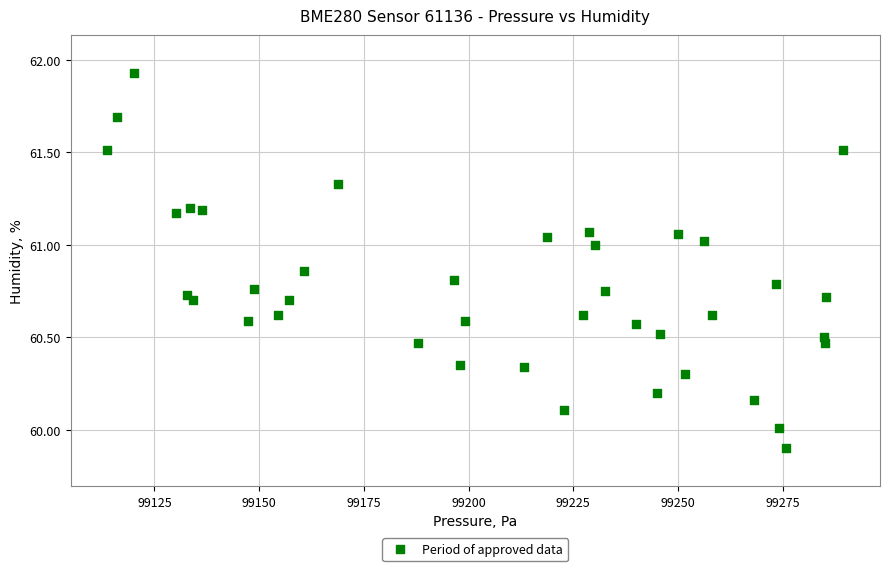

What is the range of X values (max minus min)?

175.7